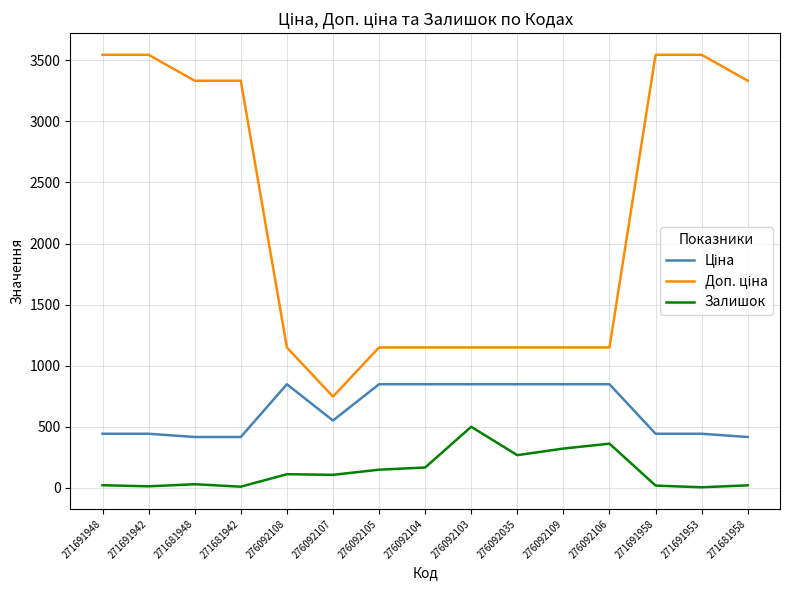

True or false: Залишок has a value of 19.0 at 271691958.

True